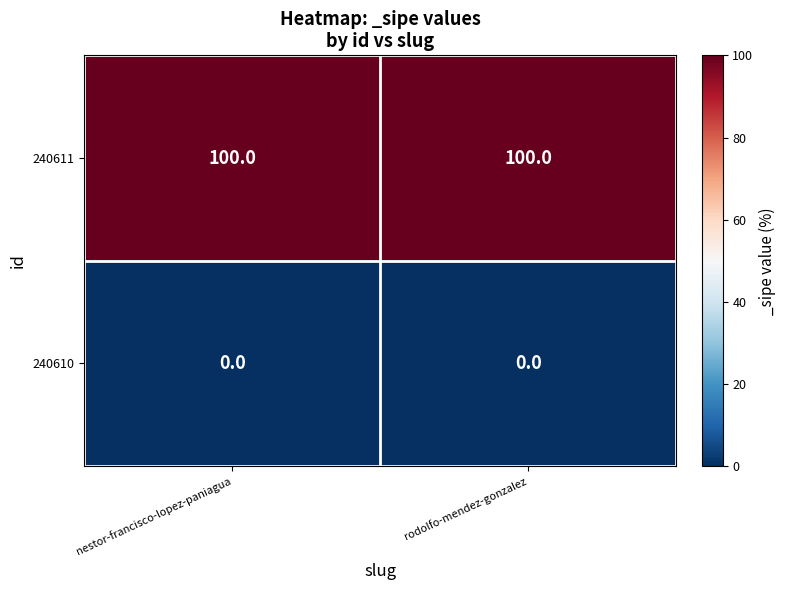

Reading right to left, extract all data points from this chart.

240611: 100	100
240610: 0	0